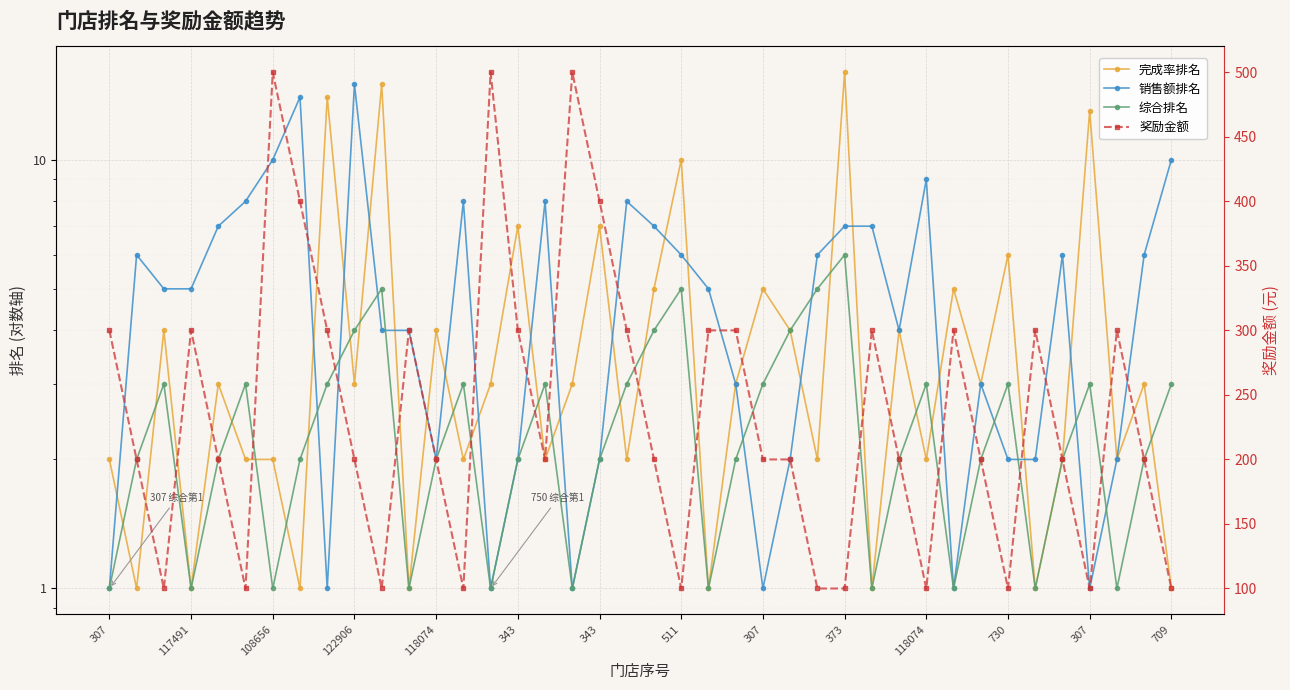

True or false: 奖励金额 and 完成率排名 intersect in this chart.

False